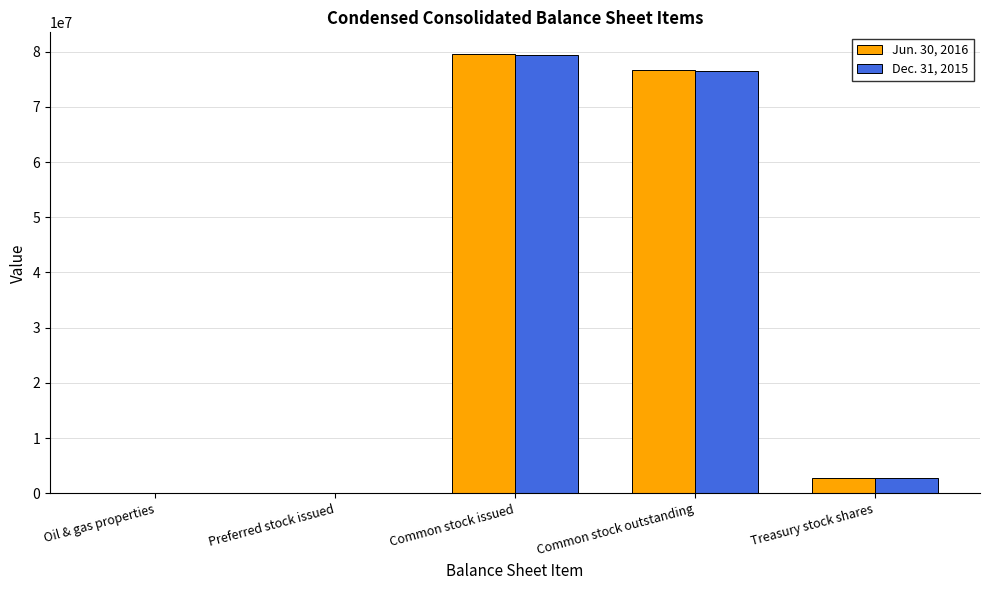

Which series has the widest spread of values?

Jun. 30, 2016